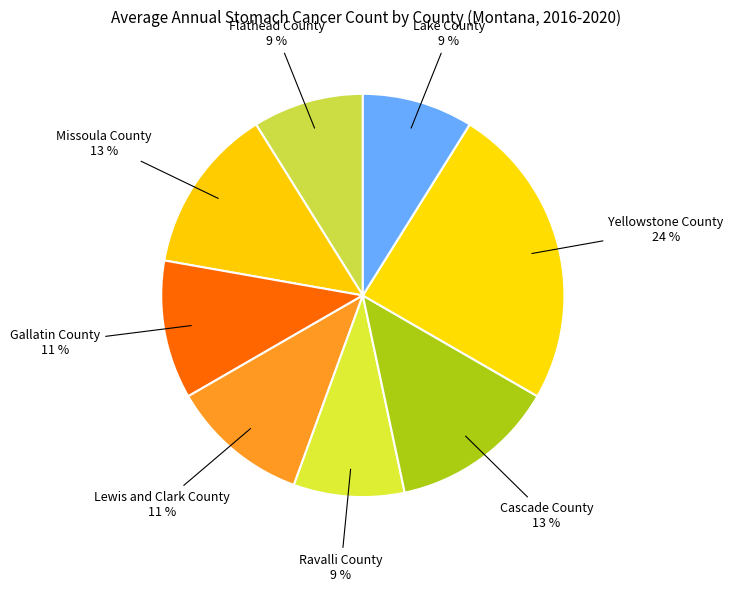

Rank the categories by value from lowest to highest.

Flathead County, Ravalli County, Lake County, Gallatin County, Lewis and Clark County, Missoula County, Cascade County, Yellowstone County